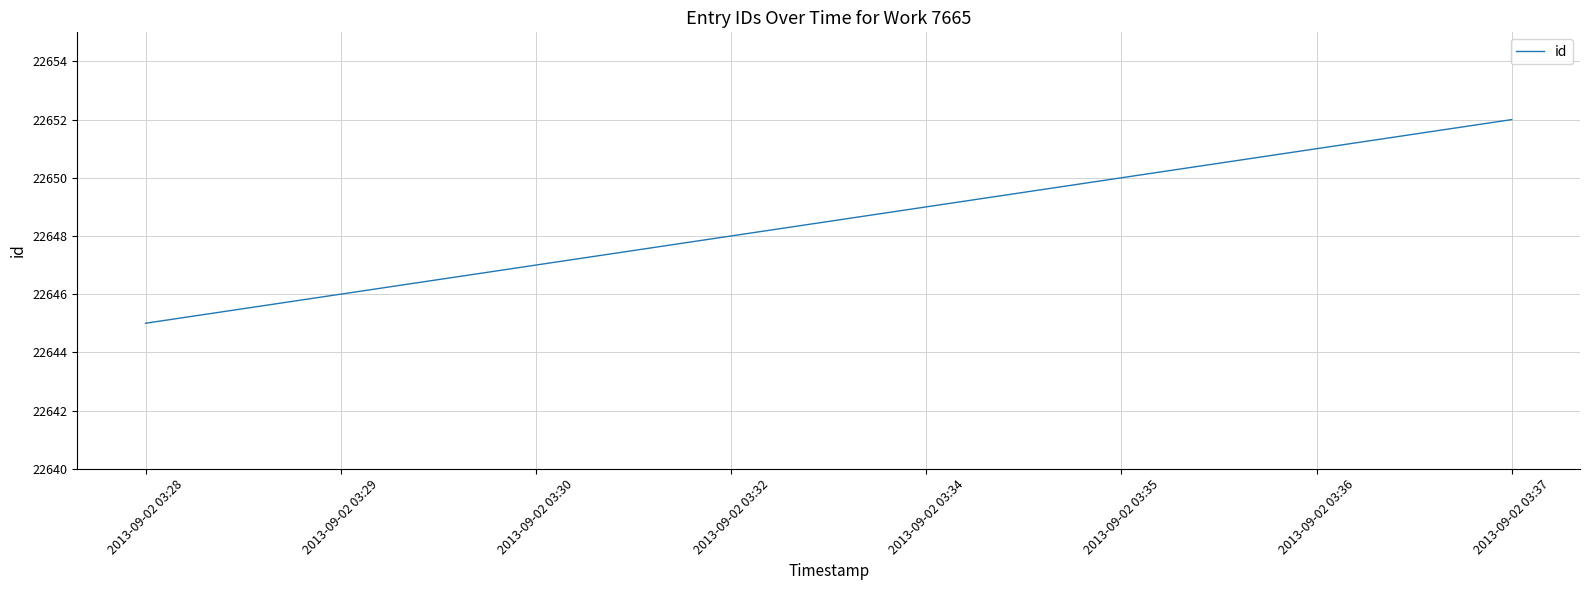

What is the maximum value shown in the chart?

22652